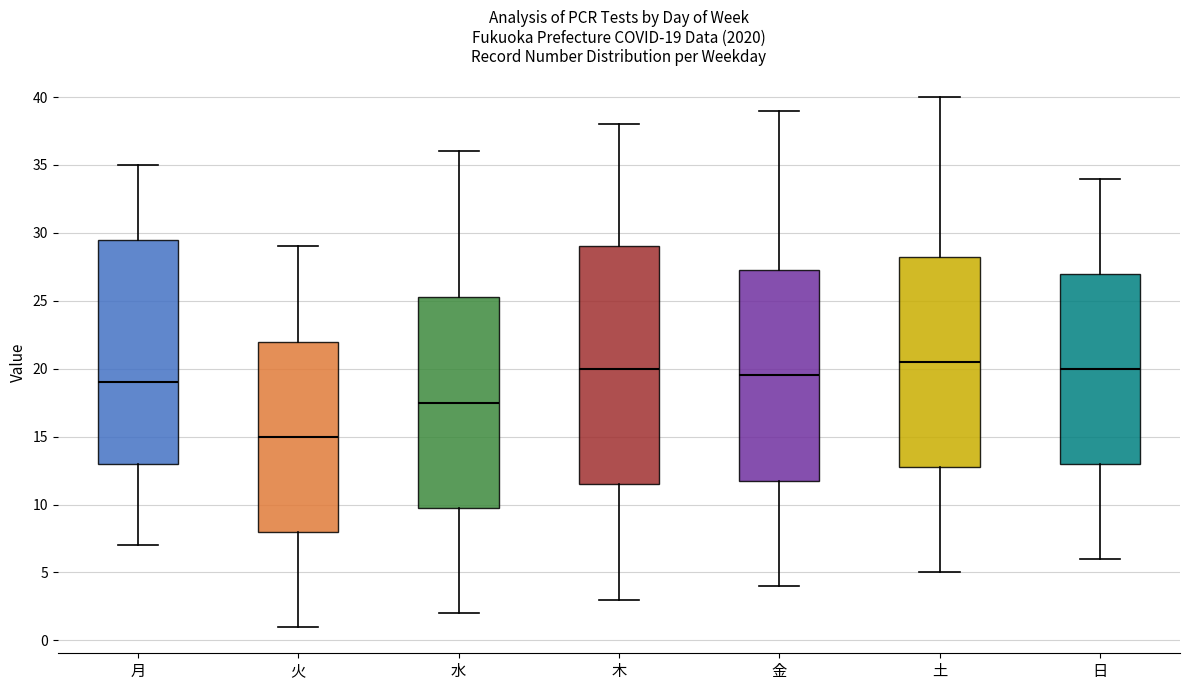

Which box's median line is the lowest?

火